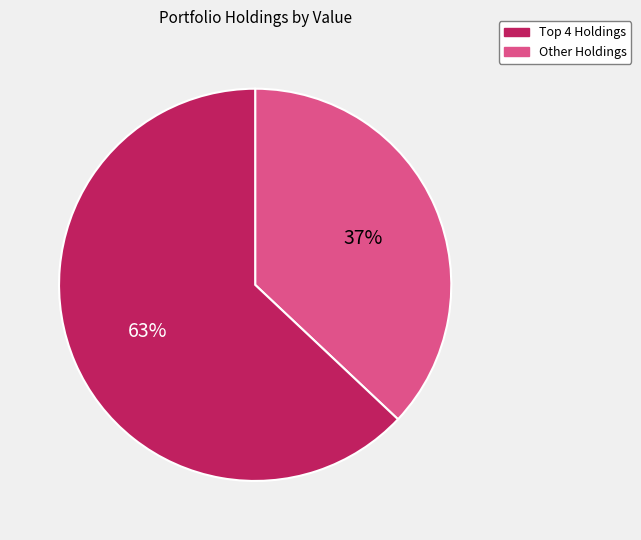

To the nearest percent, what is the average slice percentage?

50%